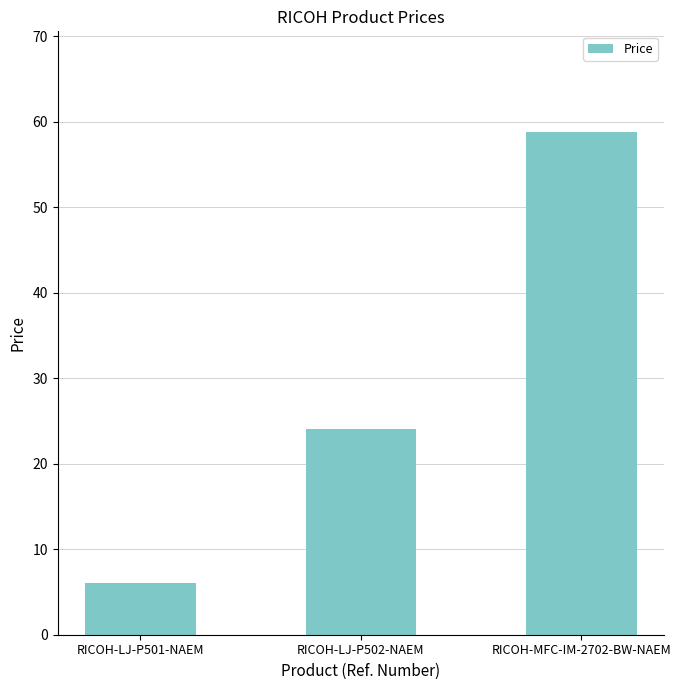

How many distinct data groups are displayed?

1